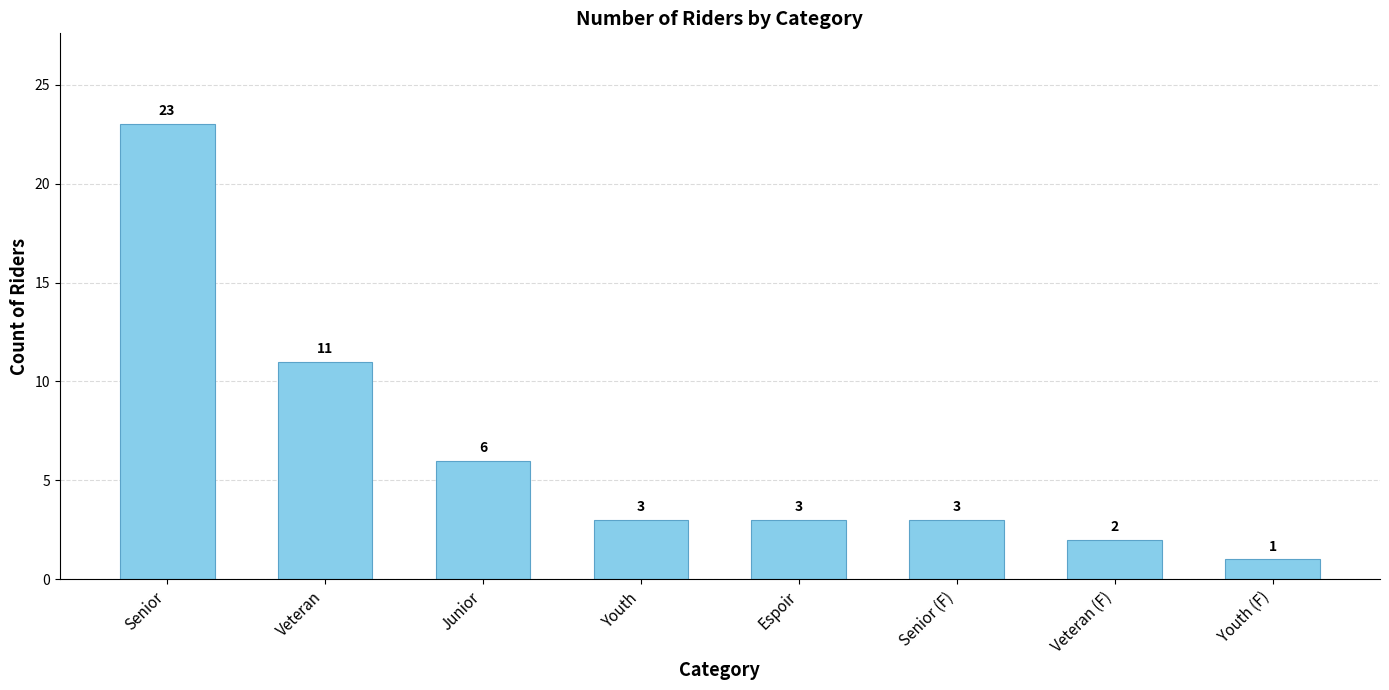

What is the greatest value displayed?

23